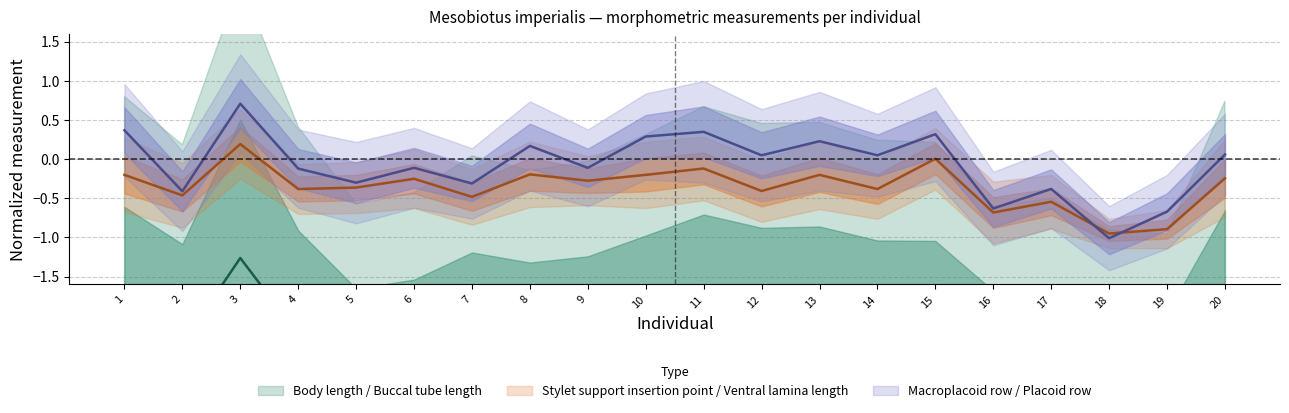

Is this an area chart (filled region under the line)?

No